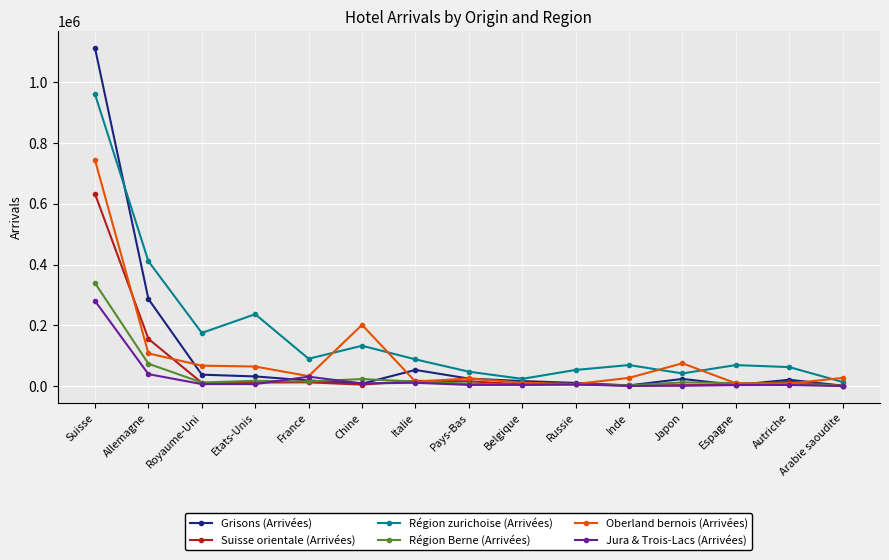

What is the total value across all series at Arabie saoudite?

43963